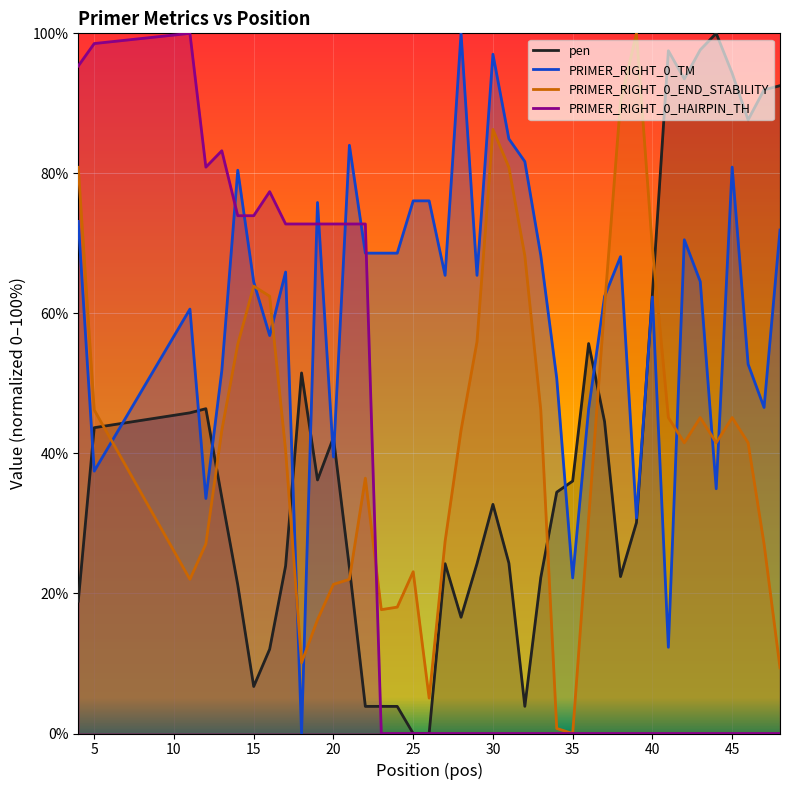

Is it true that PRIMER_RIGHT_0_HAIRPIN_TH equals 98.5 at 5?

True